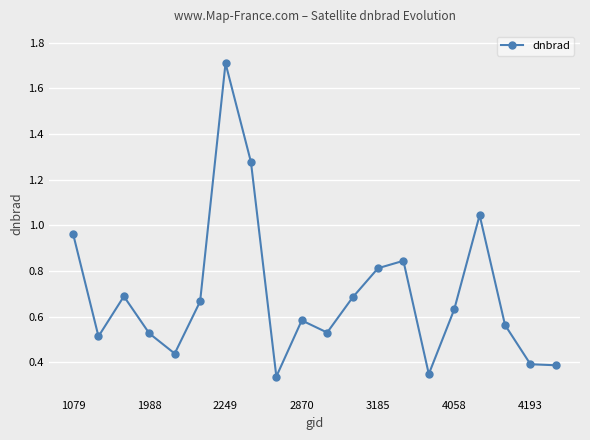

What is the difference between the maximum and second lowest values?

1.4